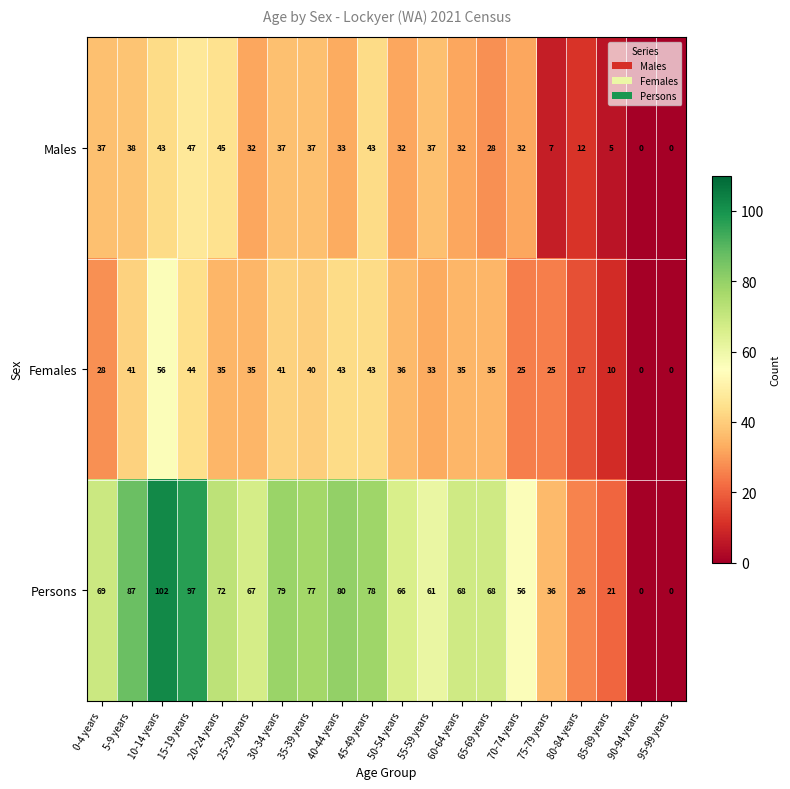

At which label does Males reach its peak?

15-19 years